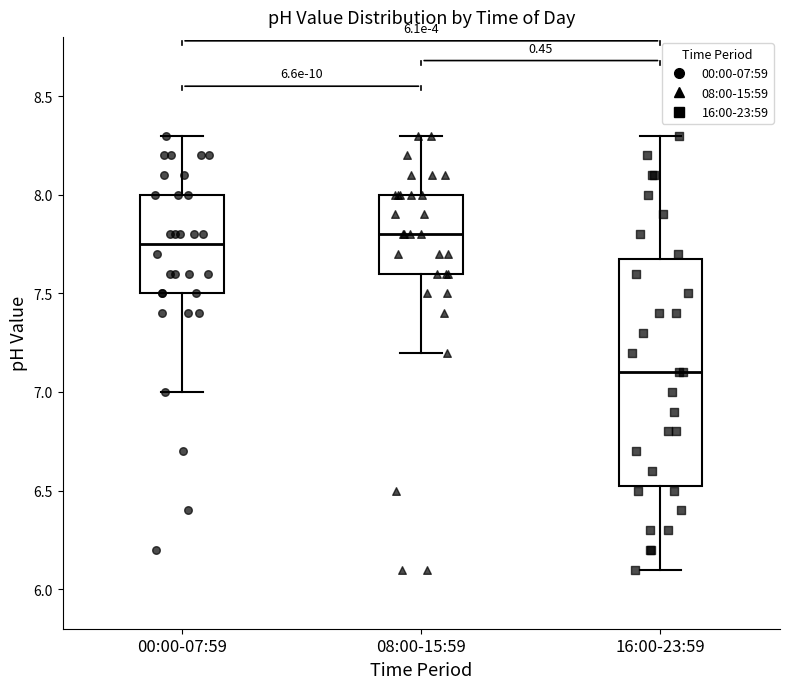

Which box's median line is the lowest?

16:00-23:59